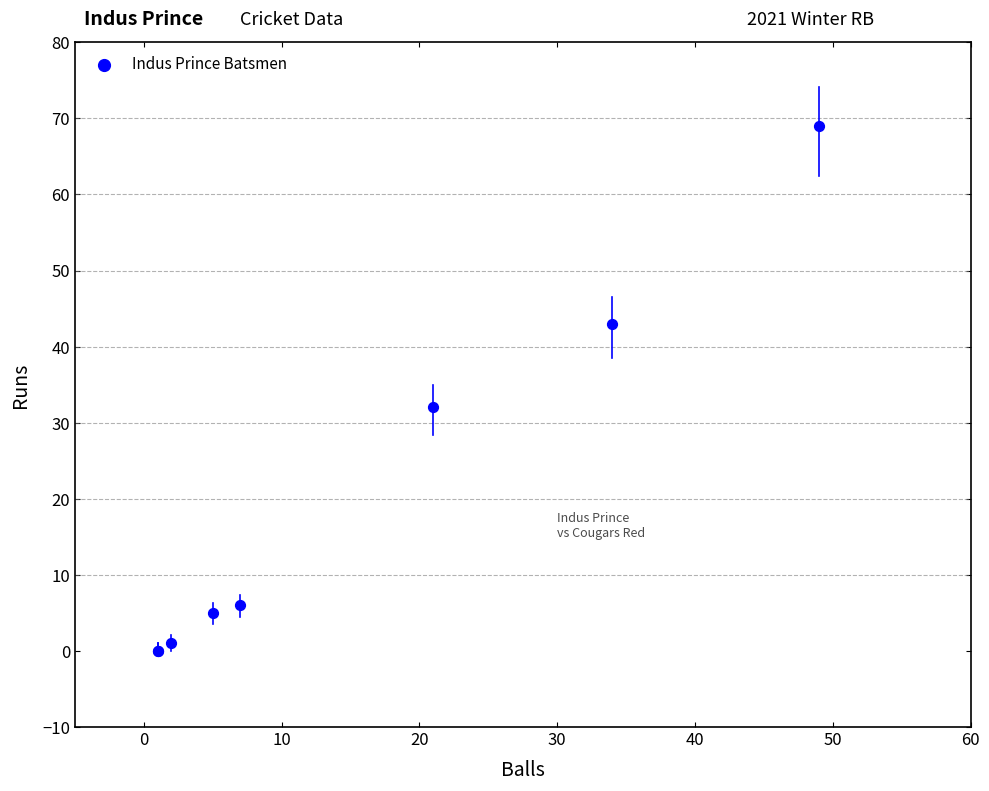

What Y value in the scatter plot is closest to 34?

32